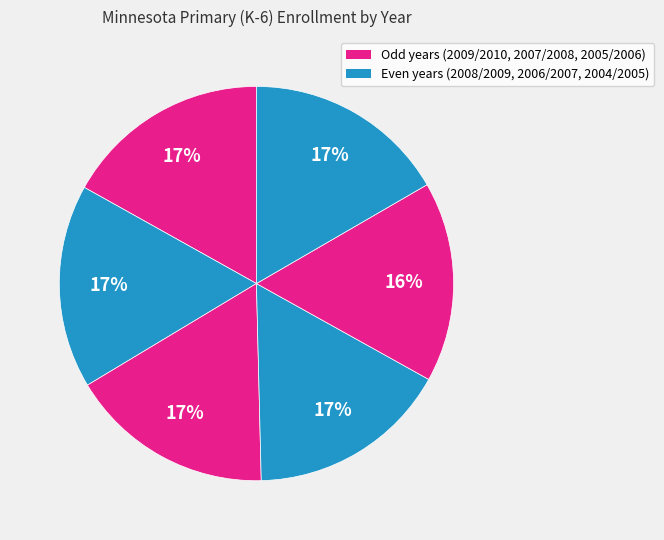

How many segments does this pie chart have?

6